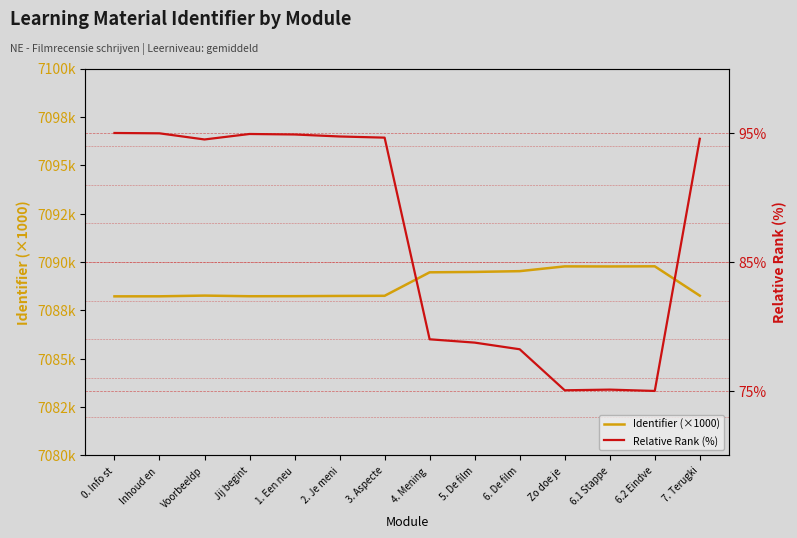

True or false: Relative Rank (%) and Identifier (×1000) cross at least once.

False